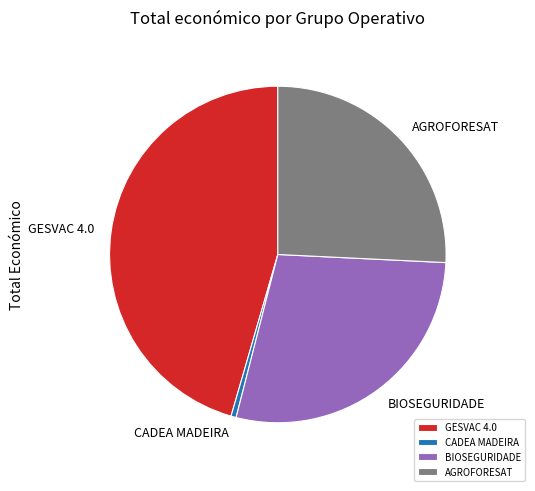

Does GESVAC 4.0 account for over 50% of the chart?

No